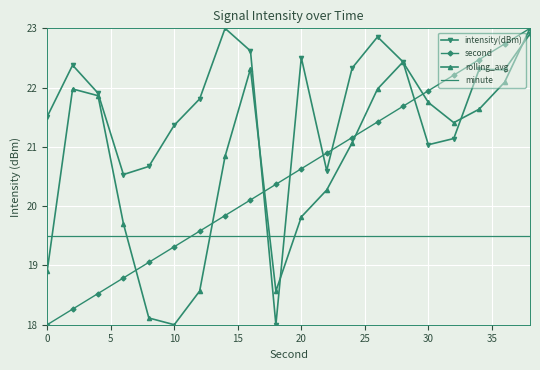

What is the smallest value displayed?

18.0